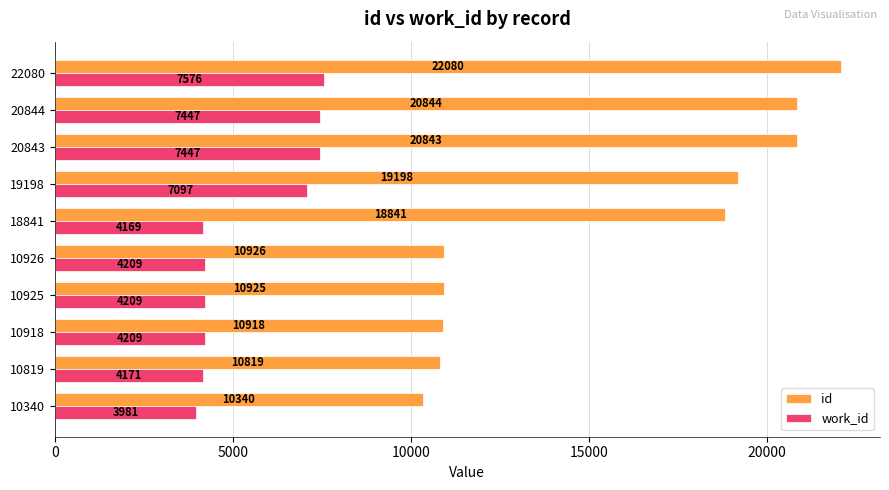

Which series changed the most between 10918 and 19198?

id